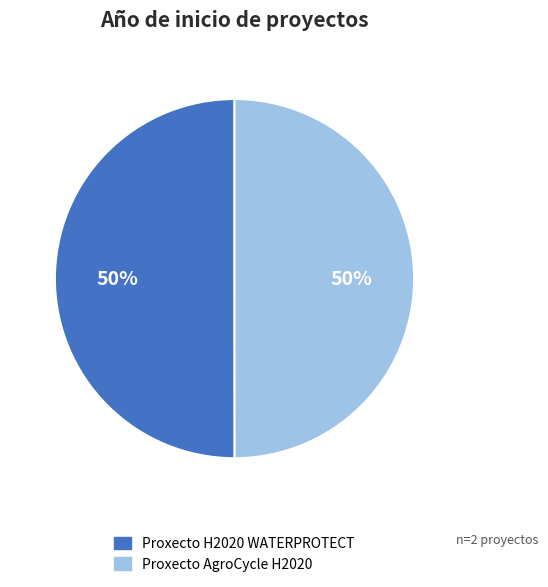

To the nearest percent, what portion does Proxecto H2020 WATERPROTECT represent?

50%